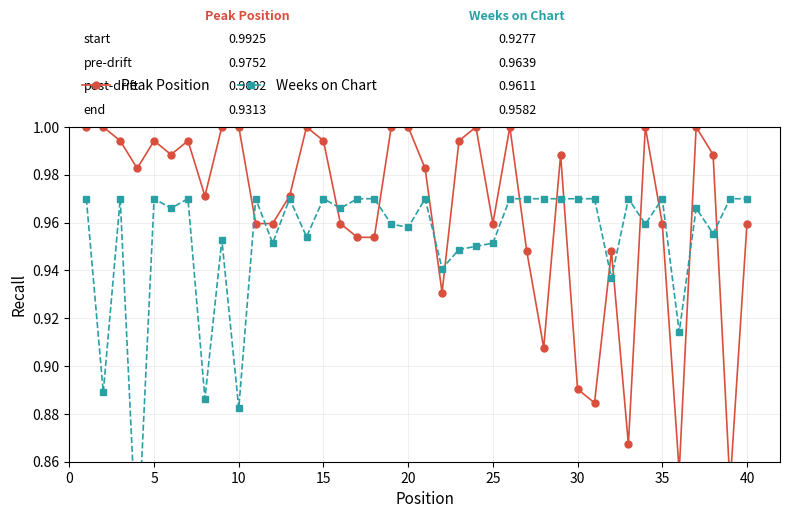

How many times do Peak Position and Weeks on Chart cross each other?

15